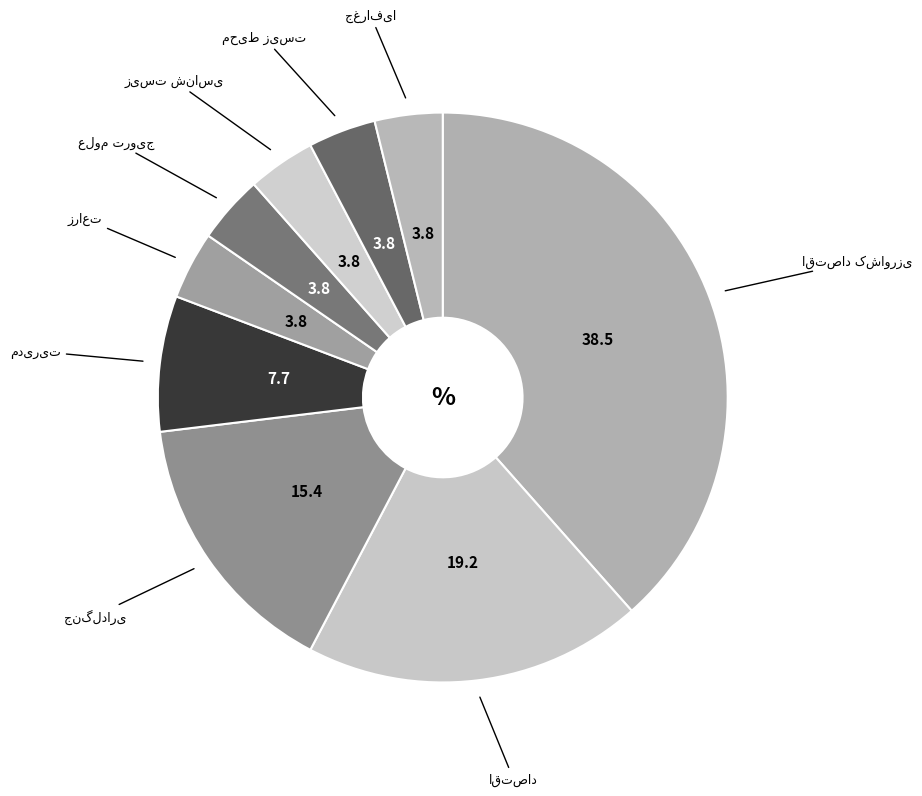

How many segments does this pie chart have?

9